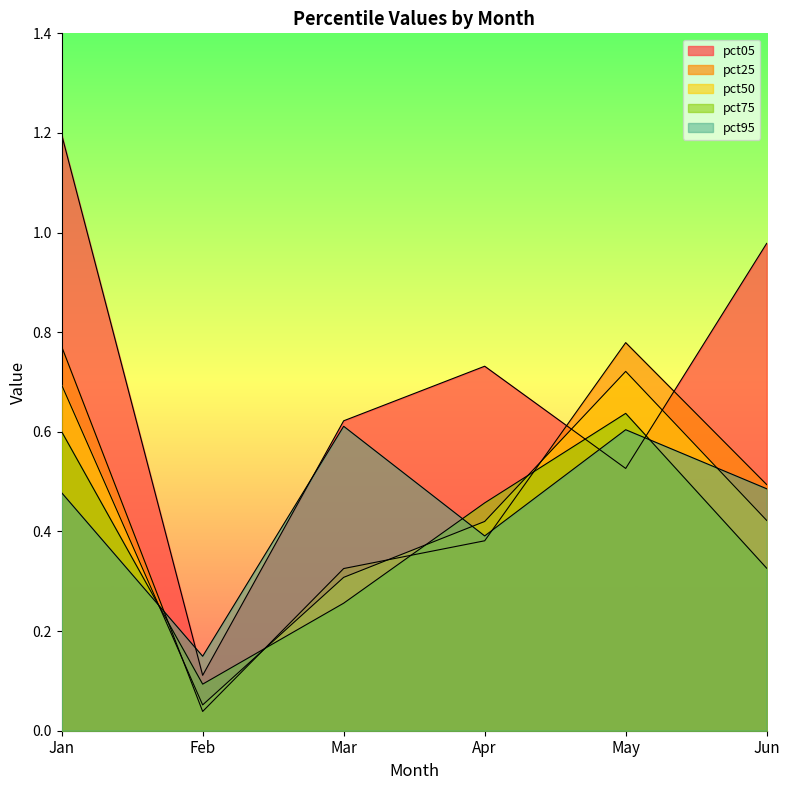

Is it true that pct05 equals 0.3 at Apr?

False